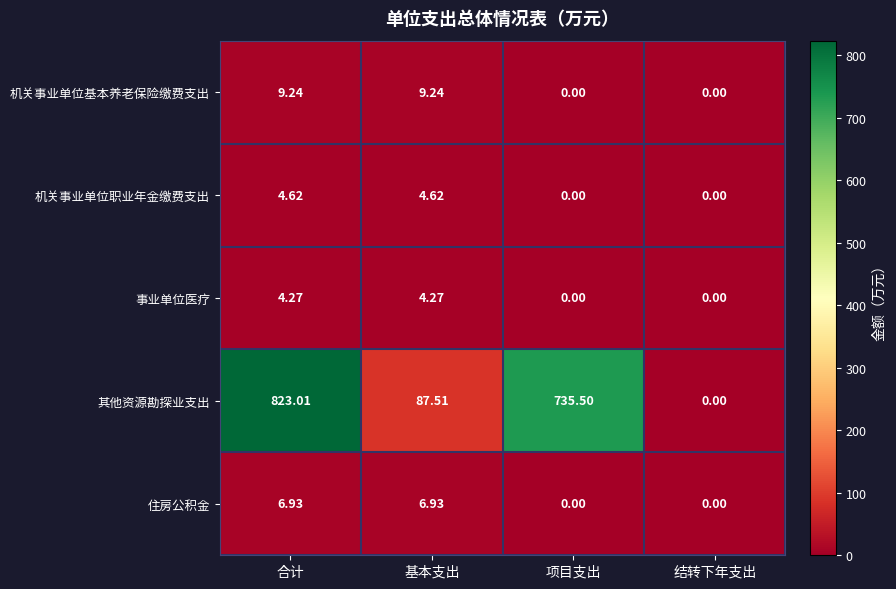

At which category does the chart reach its peak across all series?

合计